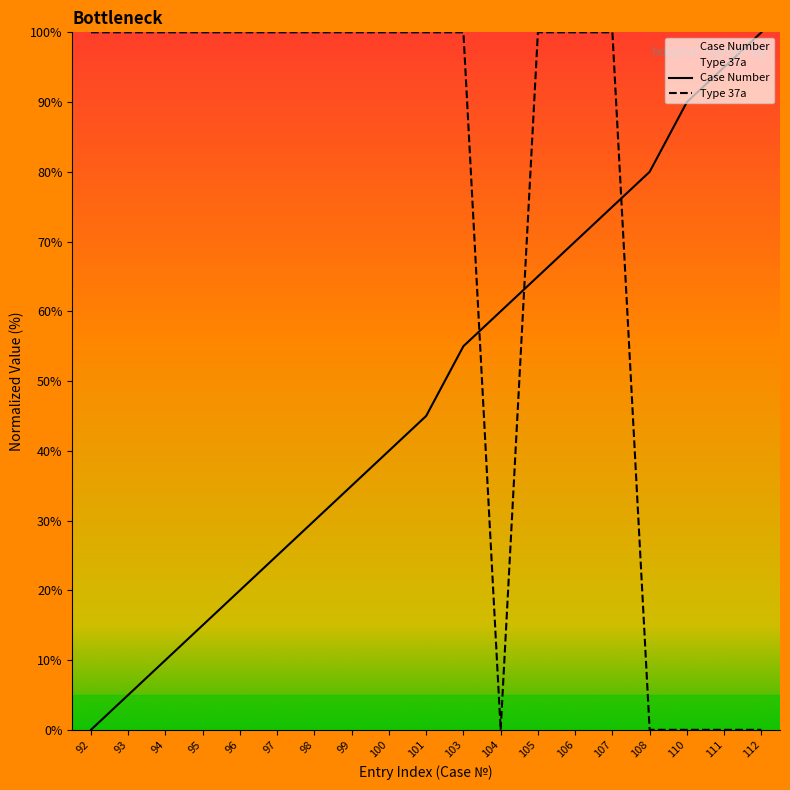

The Type 37a series shows 39.5 at 94. True or false?

False